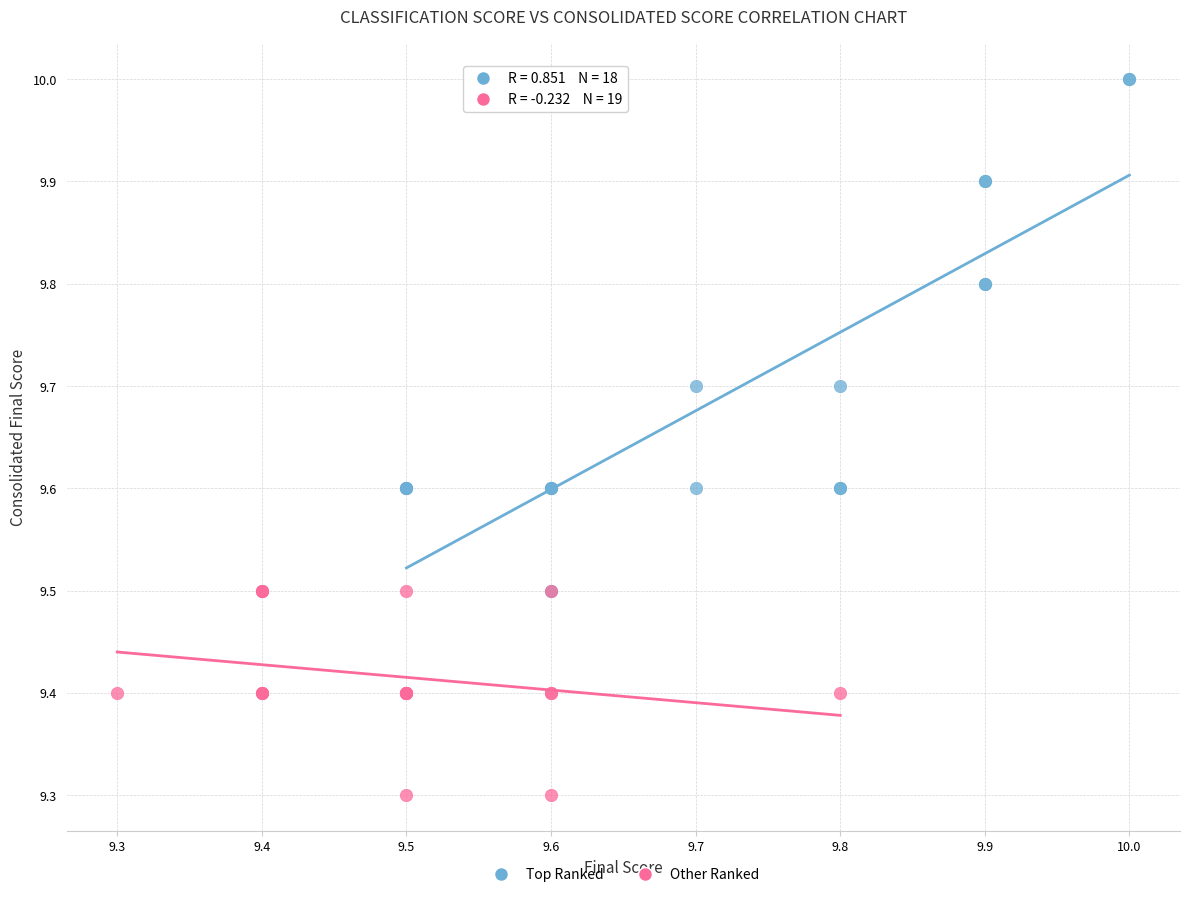

Which series has the widest spread of Y values?

Top Ranked